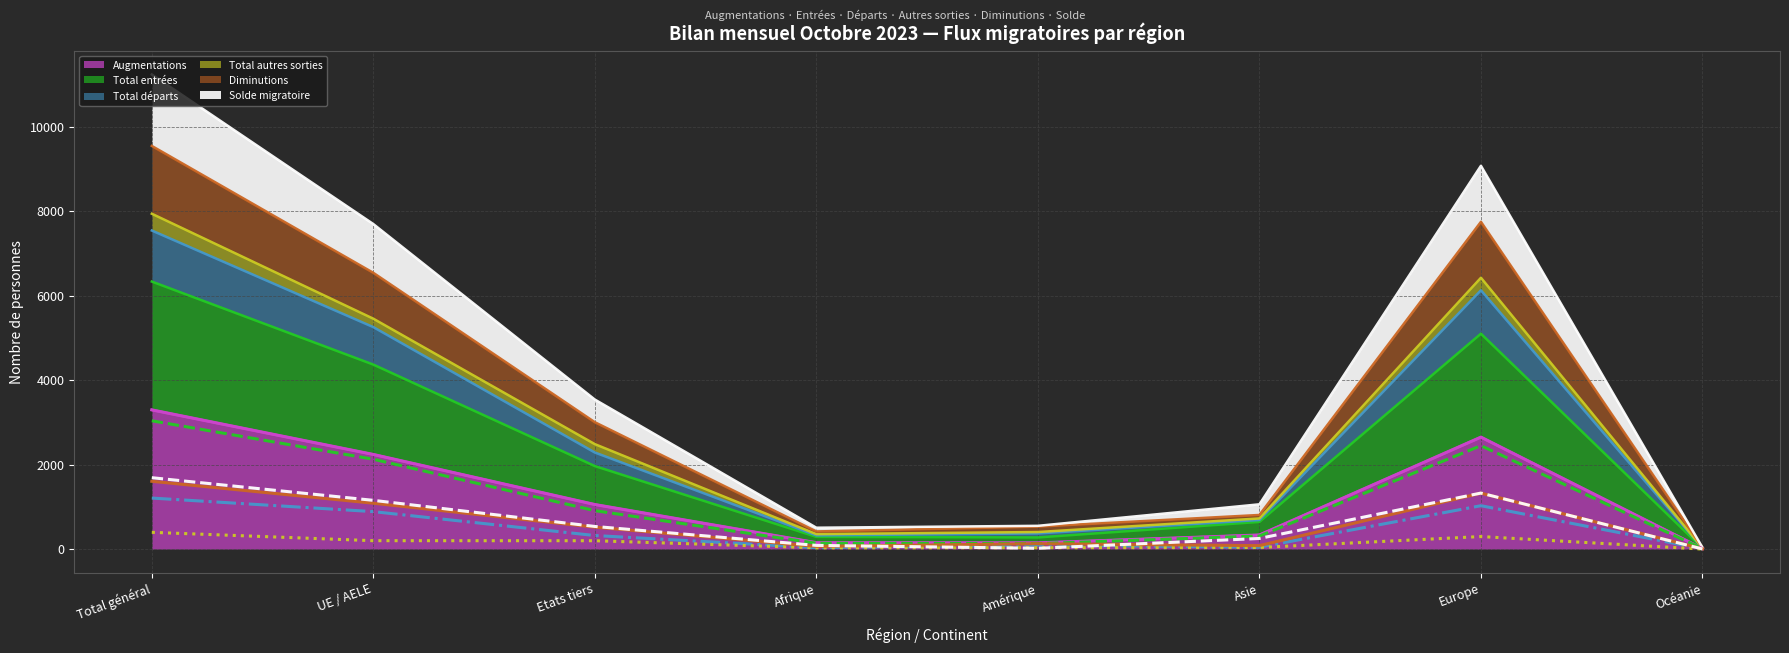

What is the sum of all Total autres sorties (ligne) values?

1191